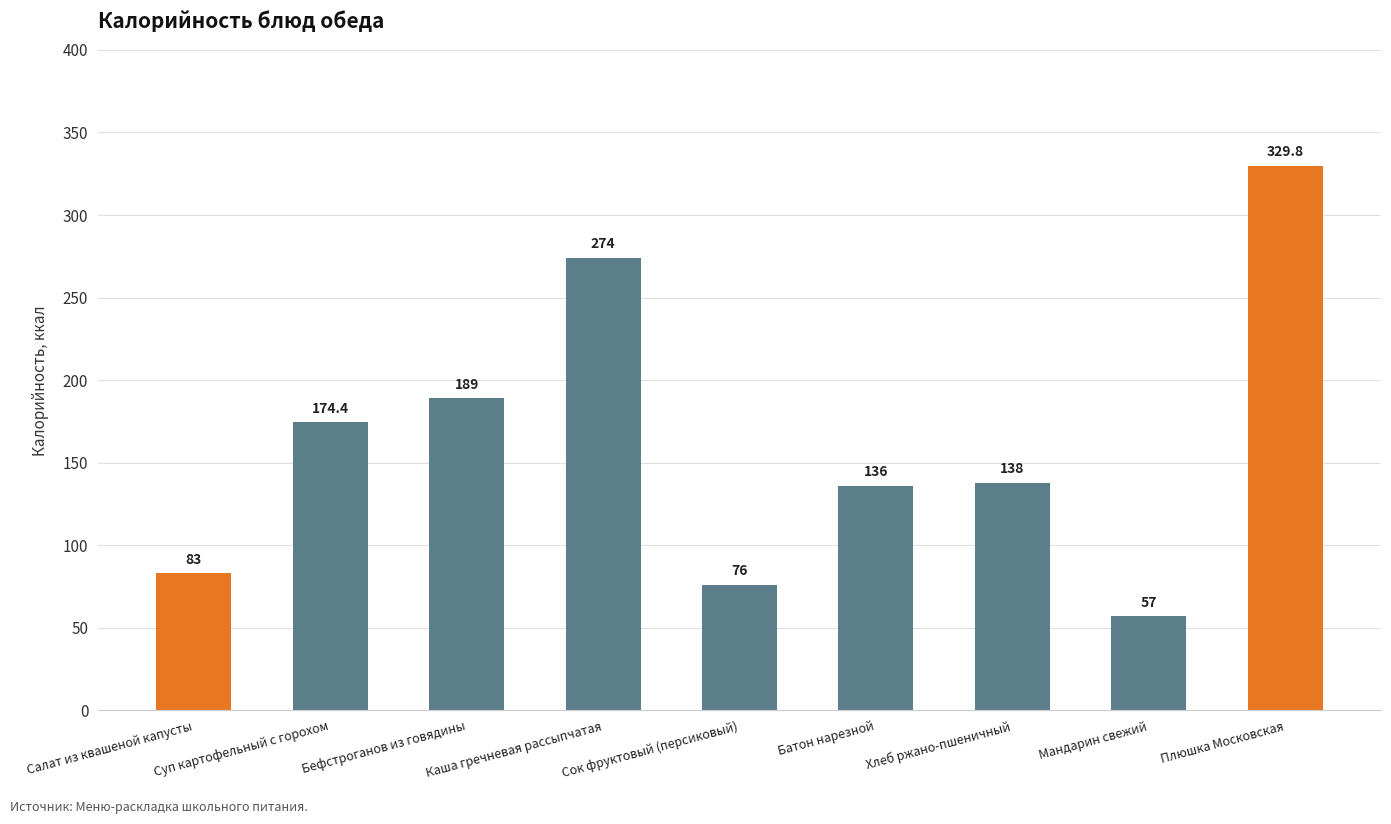

Reading right to left, what are all the values shown in this chart?

329.8	57.0	138.0	136.0	76.0	274.0	189.0	174.4	83.0